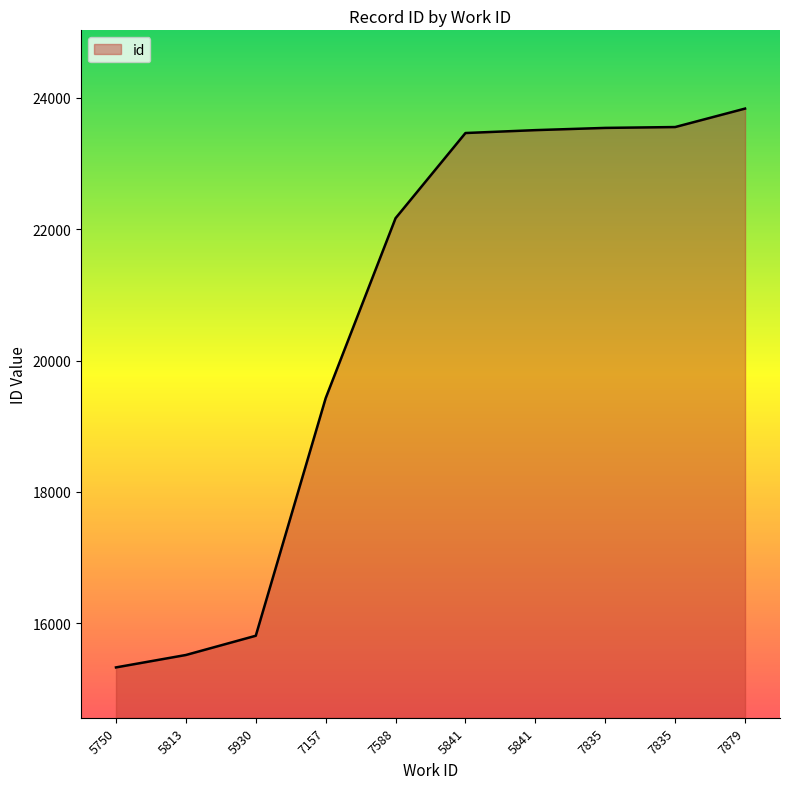

The chart shows a value of 22168 at 7588. True or false?

True